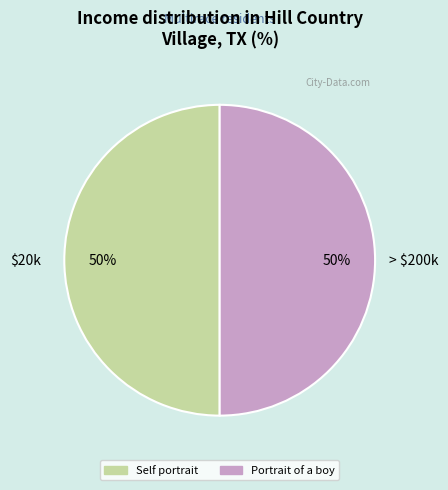

Is the sum of Portrait of a boy and Self portrait greater than half?

Yes